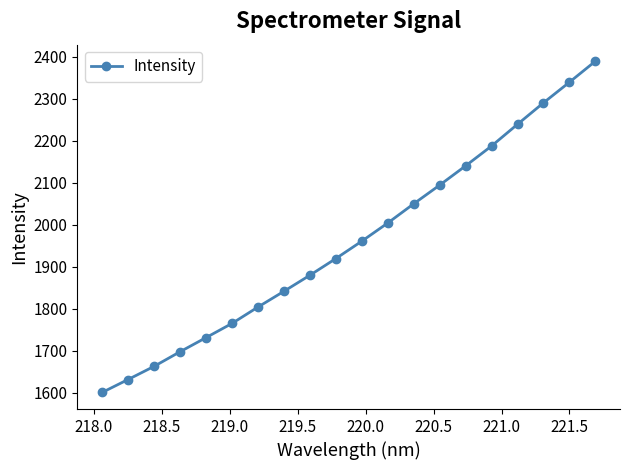

Reading left to right, list all the values displayed in this chart.

1600.8	1631.7	1662.9	1697.7	1731.4	1765.2	1804.2	1841.7	1879.9	1919.6	1961.1	2004.3	2050.1	2094.6	2140.5	2187.8	2239.5	2290.5	2339.6	2389.6